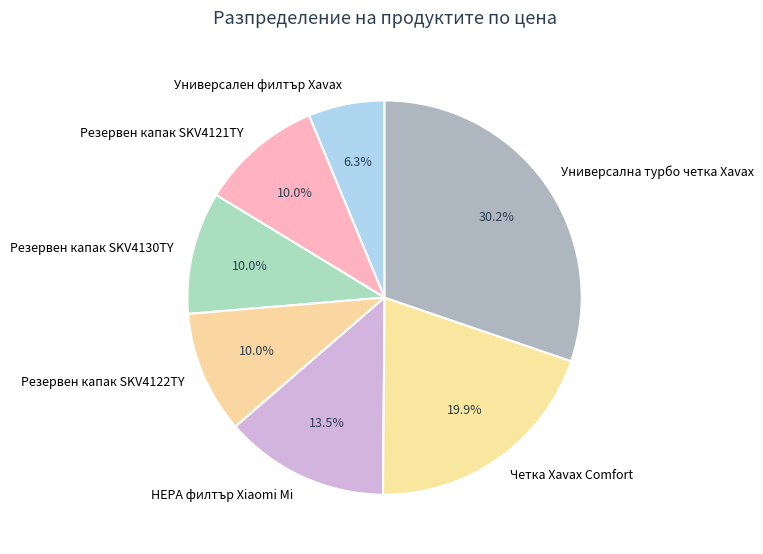

Which category has the biggest portion of the pie?

Универсална турбо четка Xavax